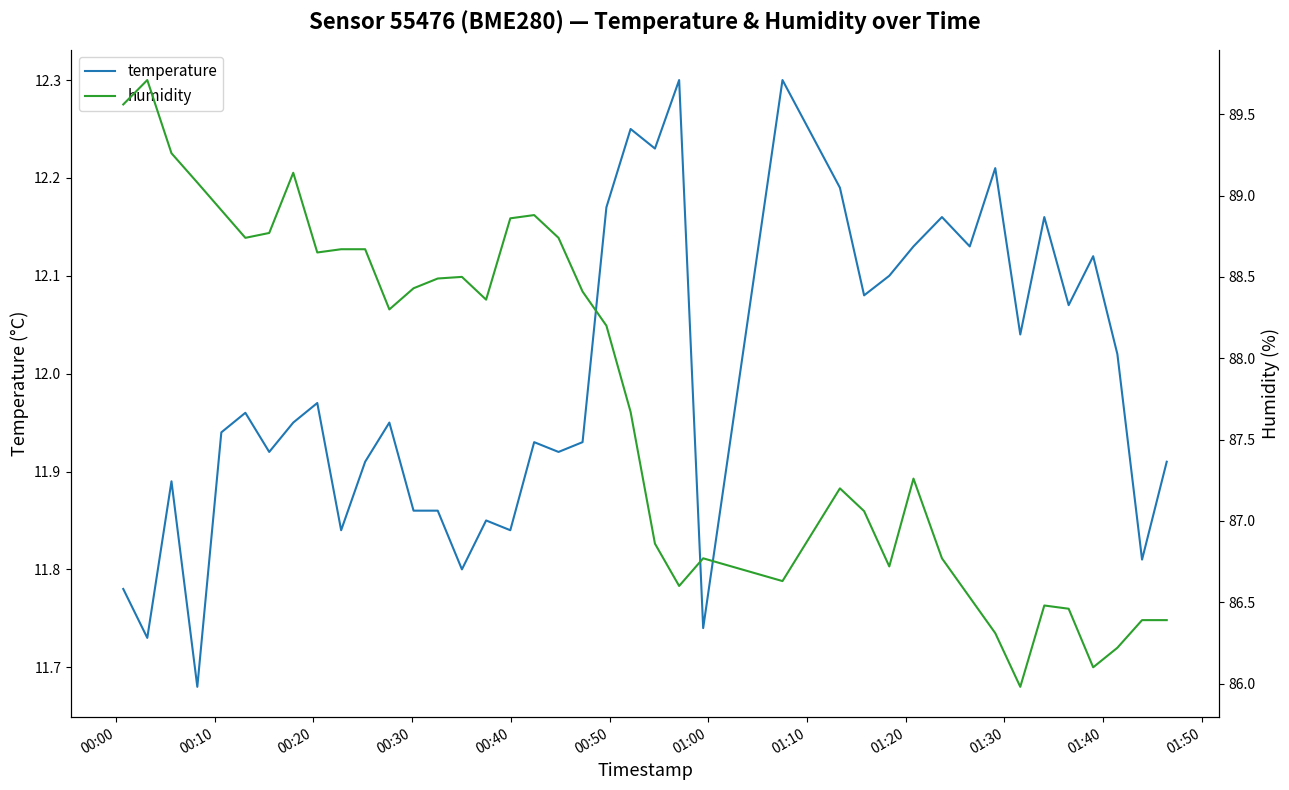

What is the maximum value for temperature?

12.3